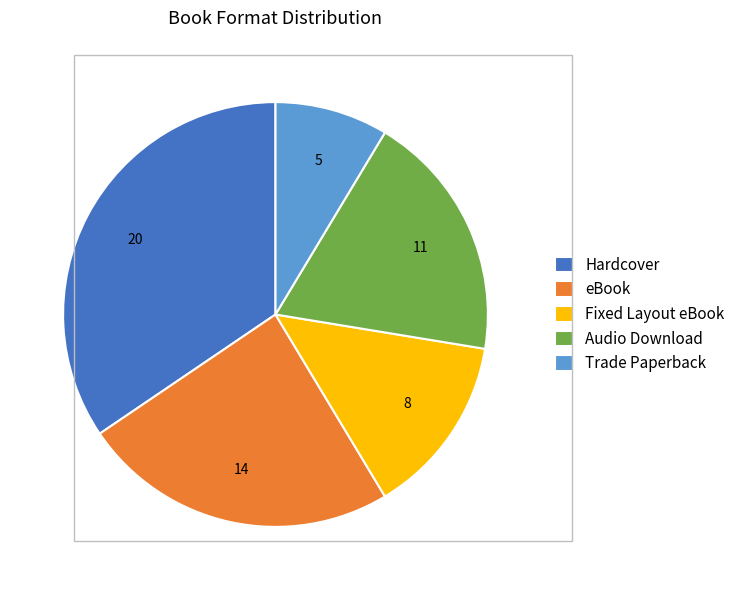

Rank the categories by value from lowest to highest.

Trade Paperback, Fixed Layout eBook, Audio Download, eBook, Hardcover